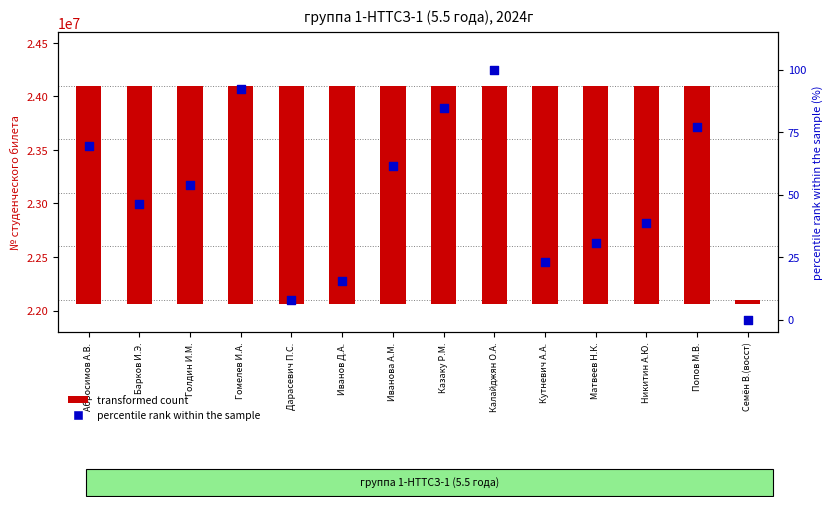

At which category is the sum across all series the highest?

Калайджян О.А.